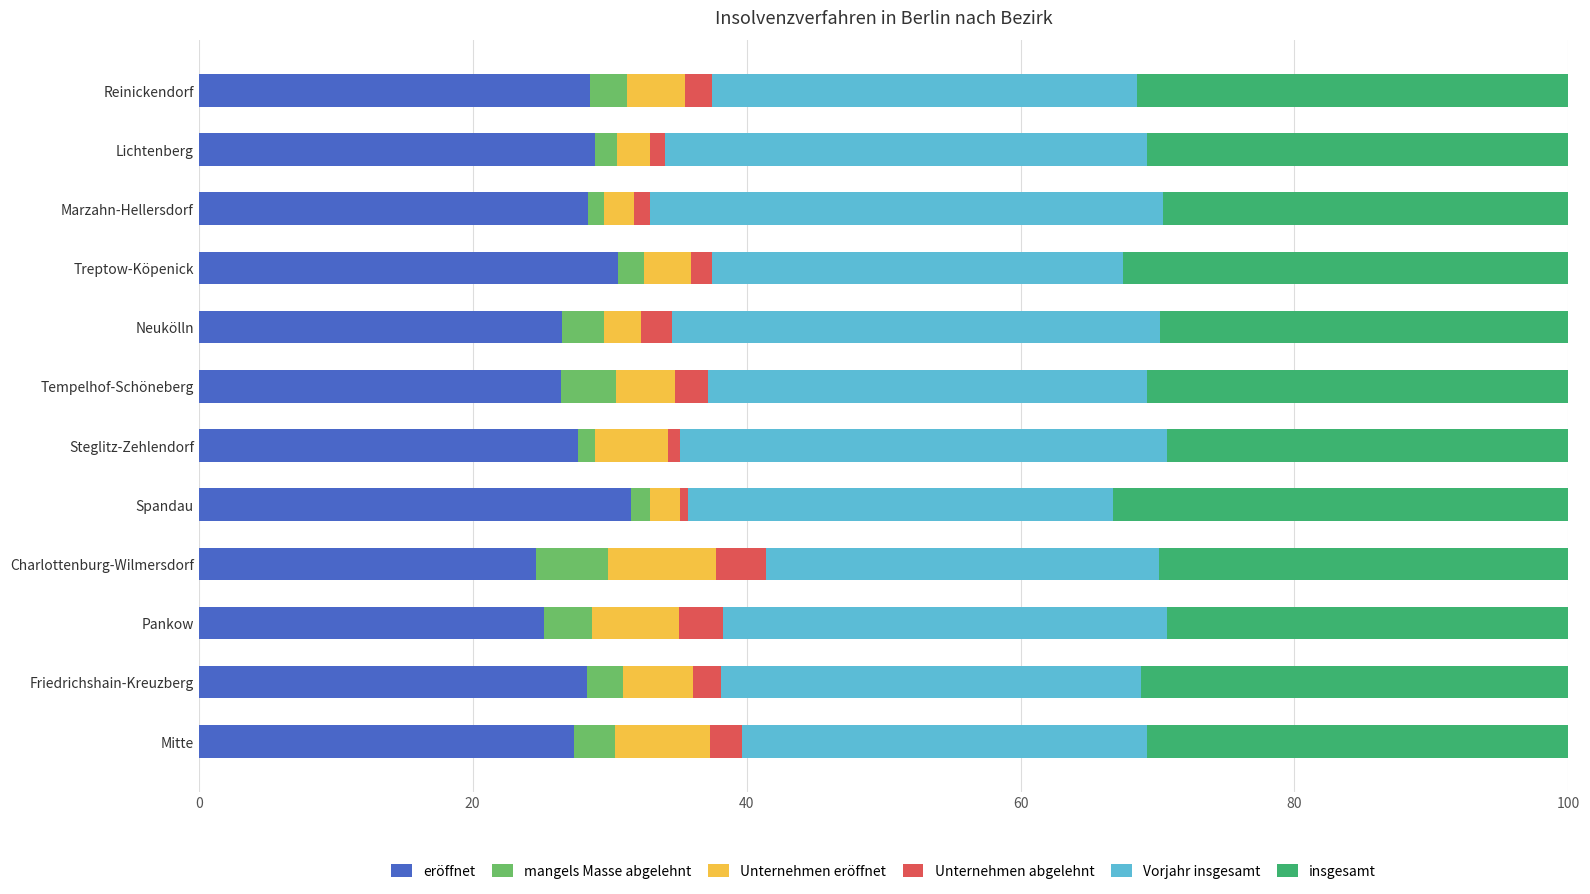

What is the minimum value for eröffnet?

24.6